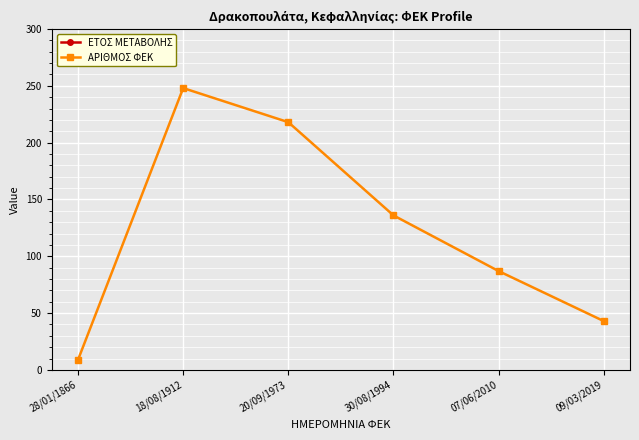

Rank the categories by ΕΤΟΣ ΜΕΤΑΒΟΛΗΣ value from highest to lowest.

09/03/2019, 07/06/2010, 30/08/1994, 20/09/1973, 18/08/1912, 28/01/1866